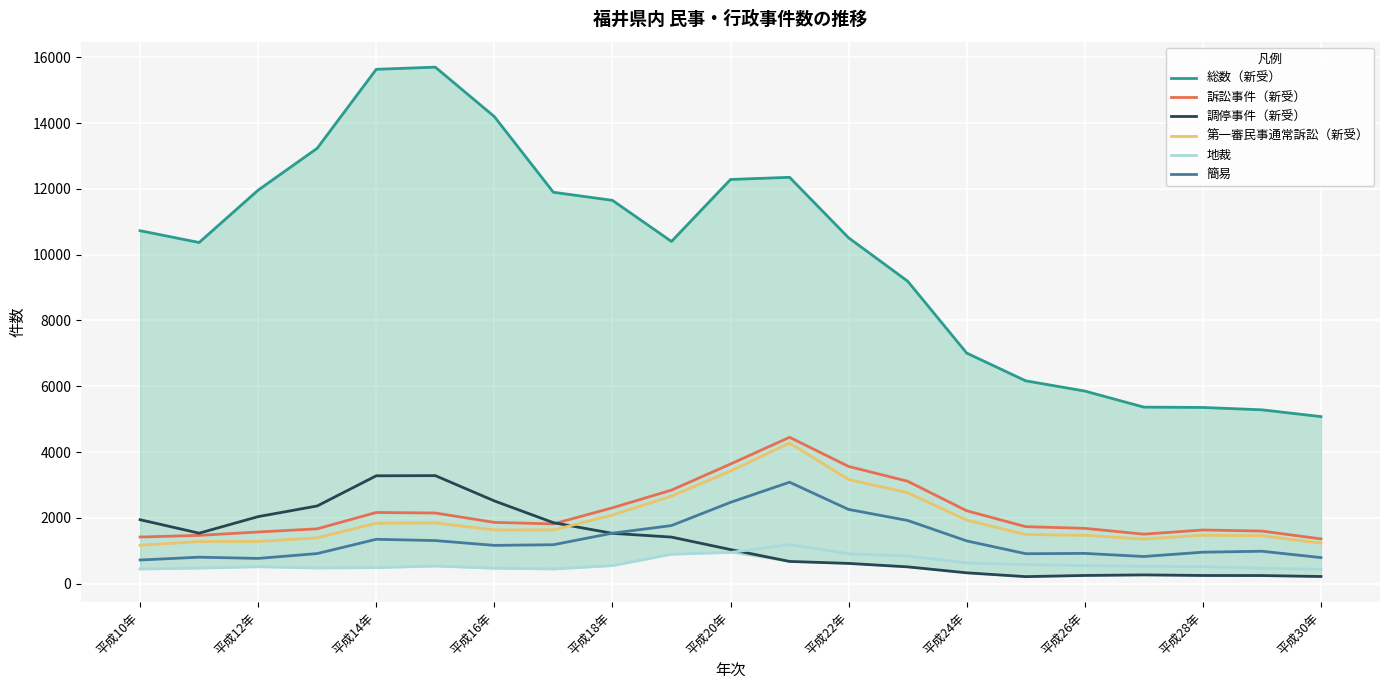

True or false: 第一審民事通常訴訟（新受） and 訴訟事件（新受） cross at least once.

False